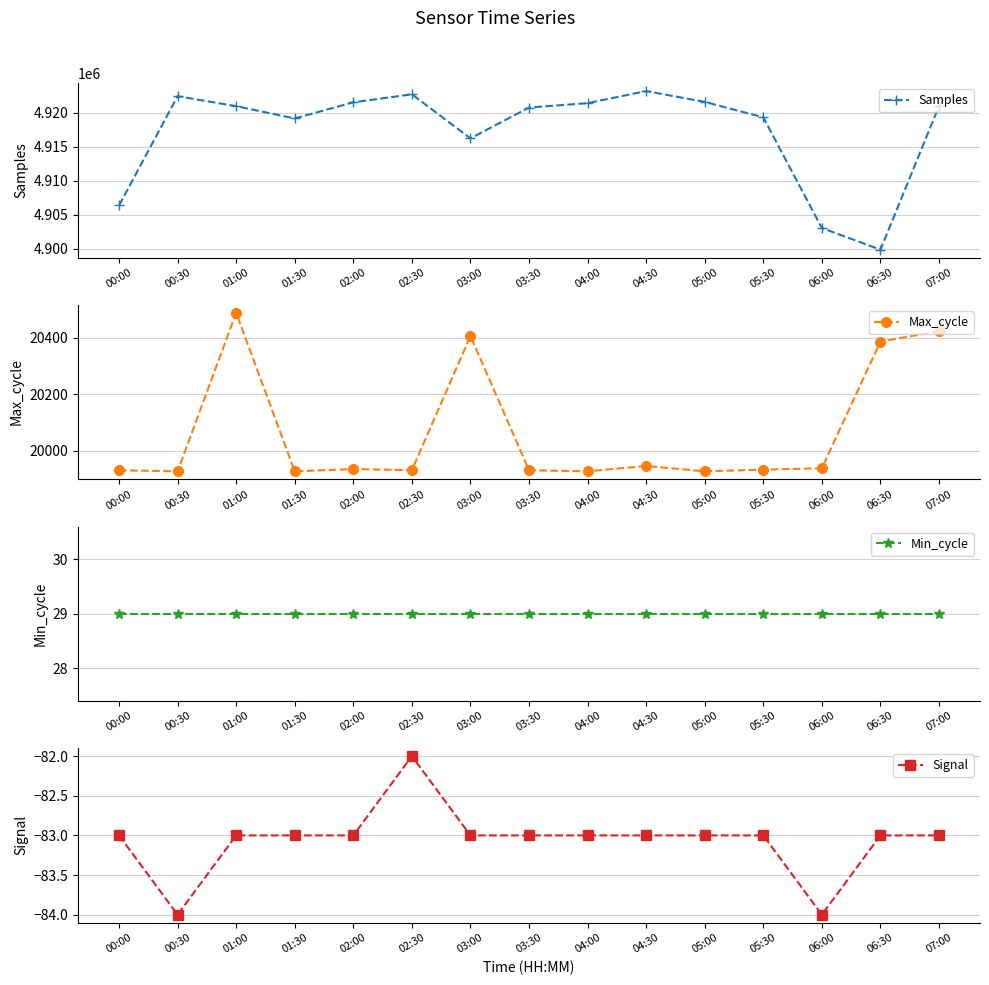

True or false: Signal has more than 0 interior local peaks.

True